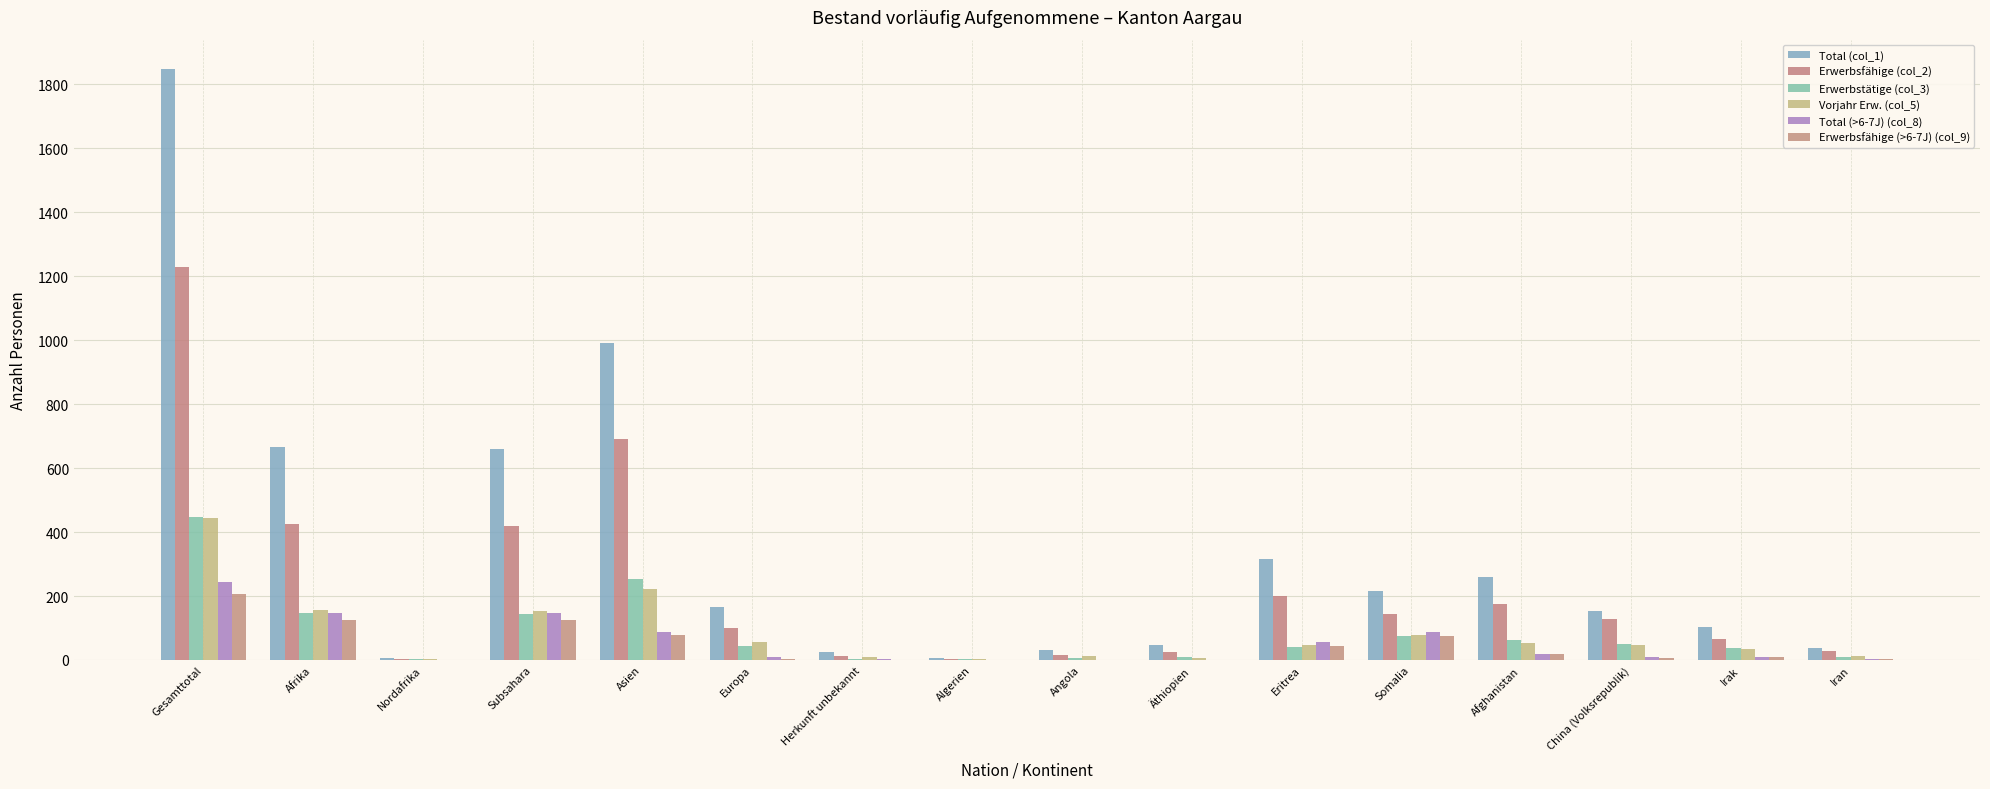

What is the highest value of the Total (col_1) series?

1847